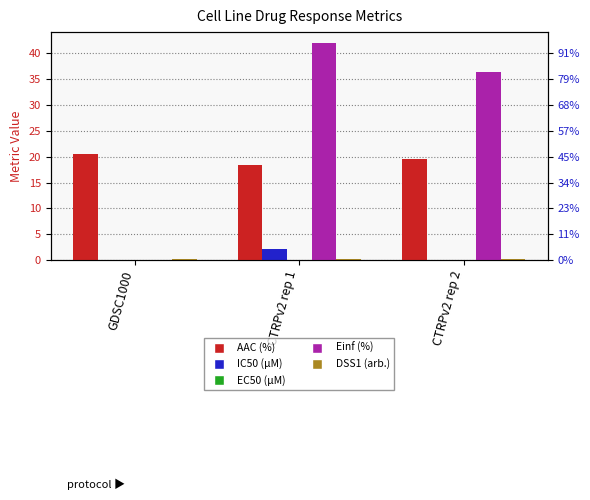

Read the Einf (%) value at CTRPv2 rep 1.

42.0